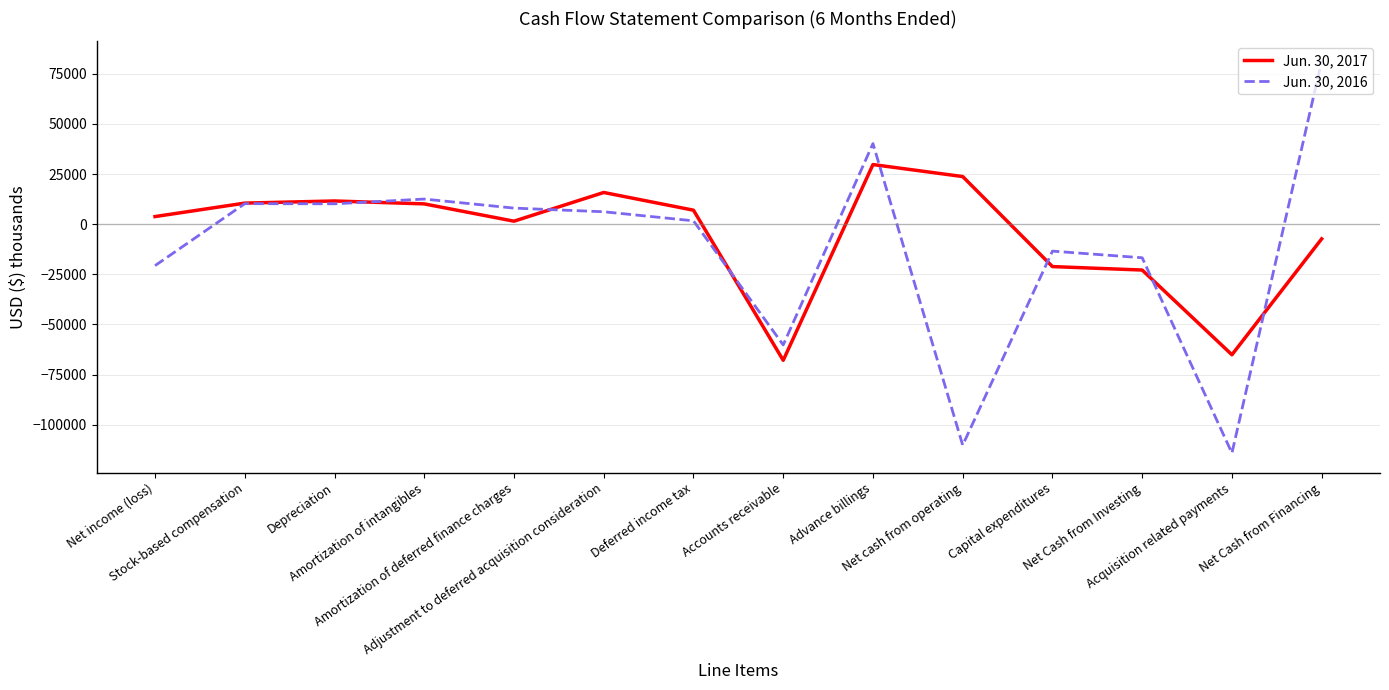

What value does the Jun. 30, 2016 series have at Net income (loss), to the nearest 50?

-20700